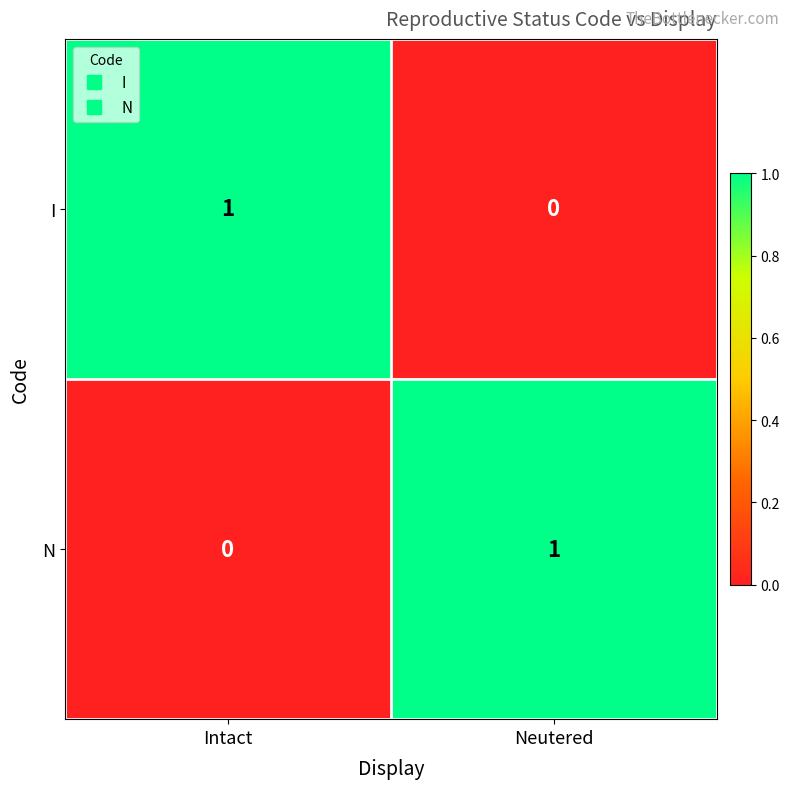

At which label is N closest to 0?

Intact